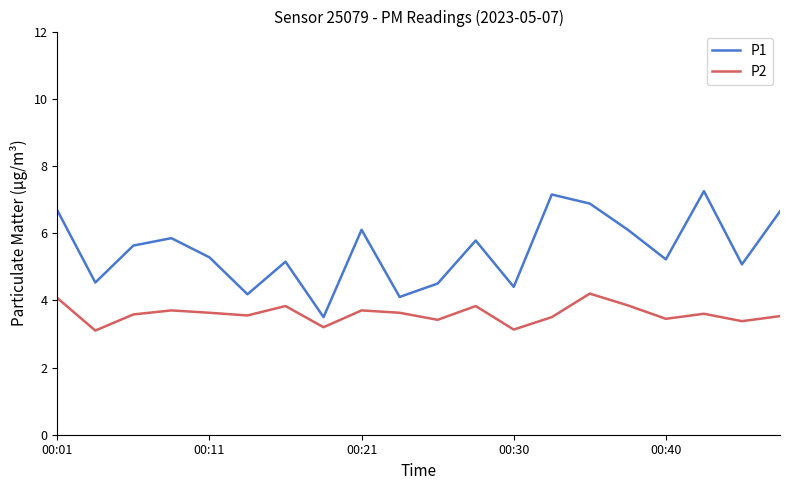

True or false: P1 and P2 cross at least once.

False